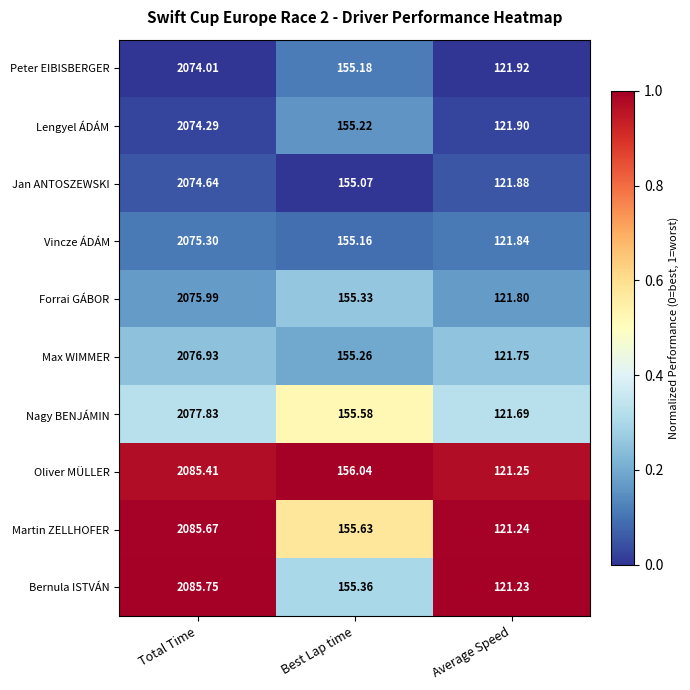

At which category is the sum across all series the highest?

Total Time